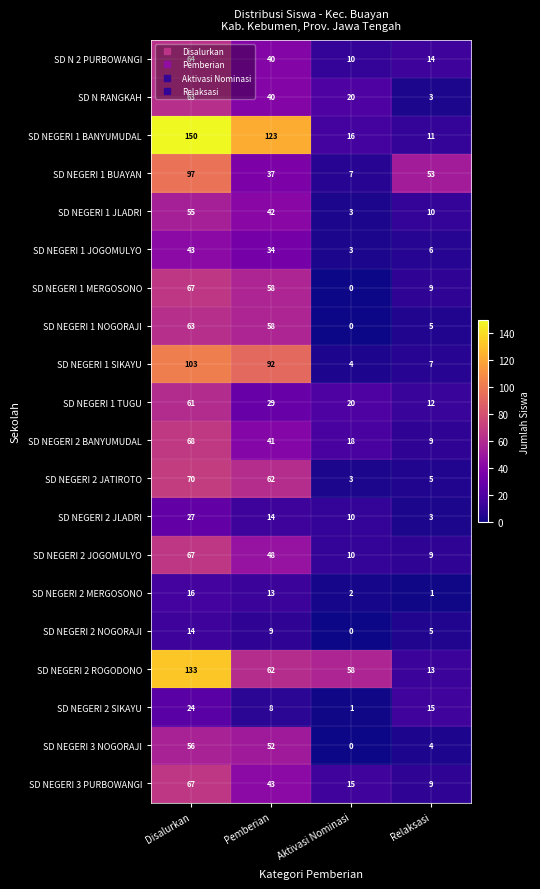

How many data points does each series have?

4